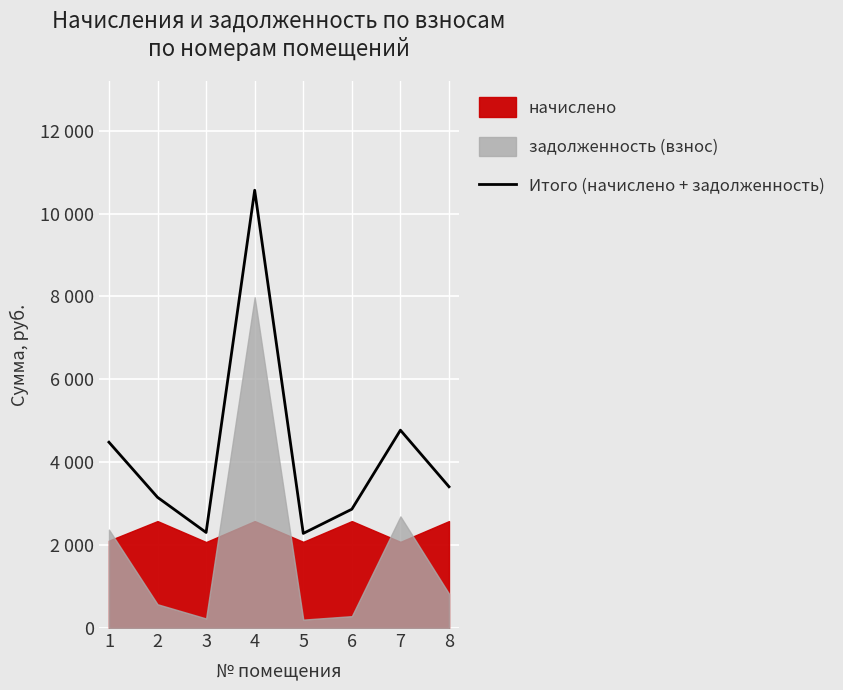

What is the difference between the second highest and second lowest values?

2468.5